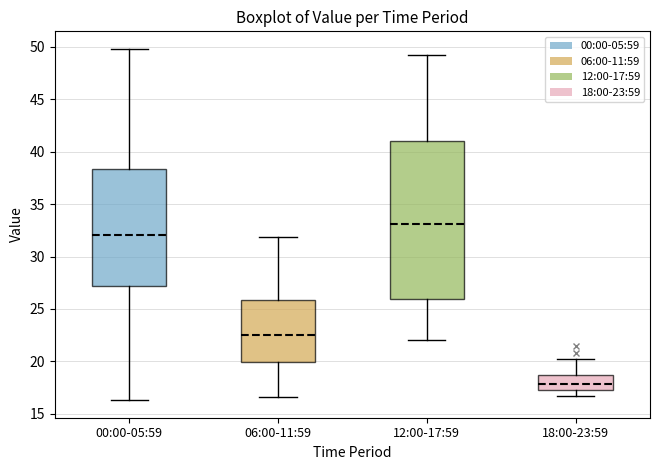

Reading left to right, read every box against the y-axis: the position of its median line, the range the box covers, and the ends of its whiskers. The values are not printed on the chart, so give them approximately, as read against the axis.

00:00-05:59: median 32.0, box 27.0 to 38.5, whiskers 16.5 to 50.0
06:00-11:59: median 22.5, box 20.0 to 26.0, whiskers 16.5 to 32.0
12:00-17:59: median 33.0, box 26.0 to 41.0, whiskers 22.0 to 49.0
18:00-23:59: median 18.0, box 17.5 to 18.5, whiskers 16.5 to 20.0